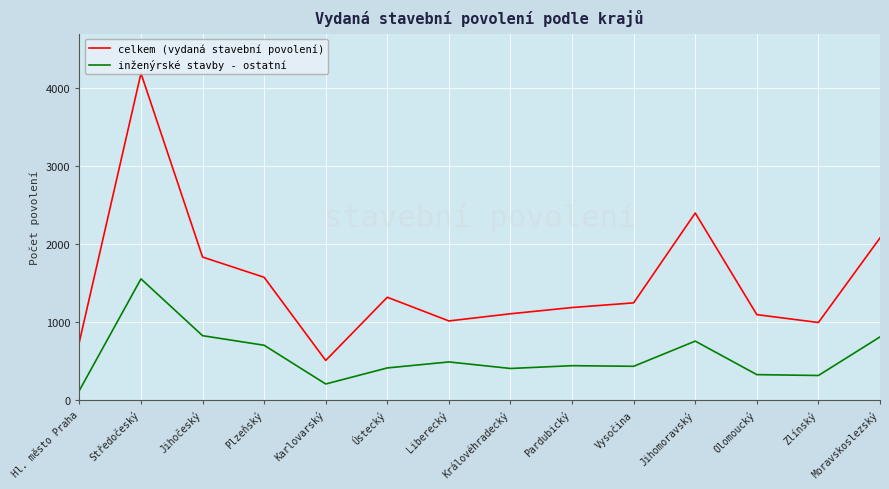

What position from the right is Středočeský?

13